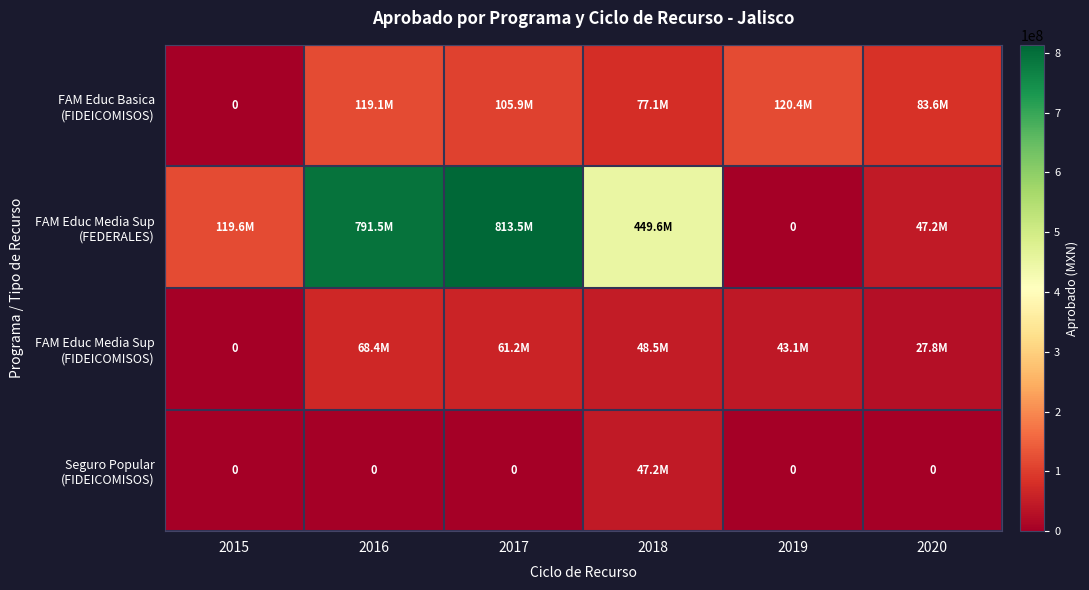

What is the approximate value of FAM Educ Basica (FIDEICOMISOS) at 2020?

83612922.5